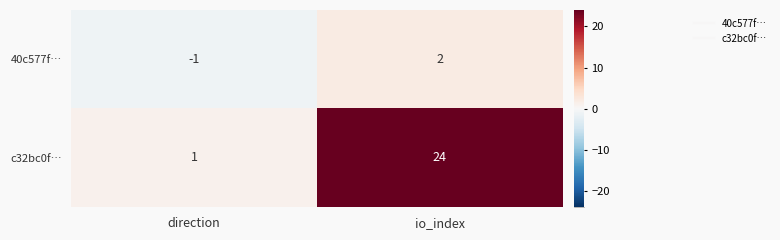

At direction, list the series in order from smallest to largest.

40c577f…, c32bc0f…